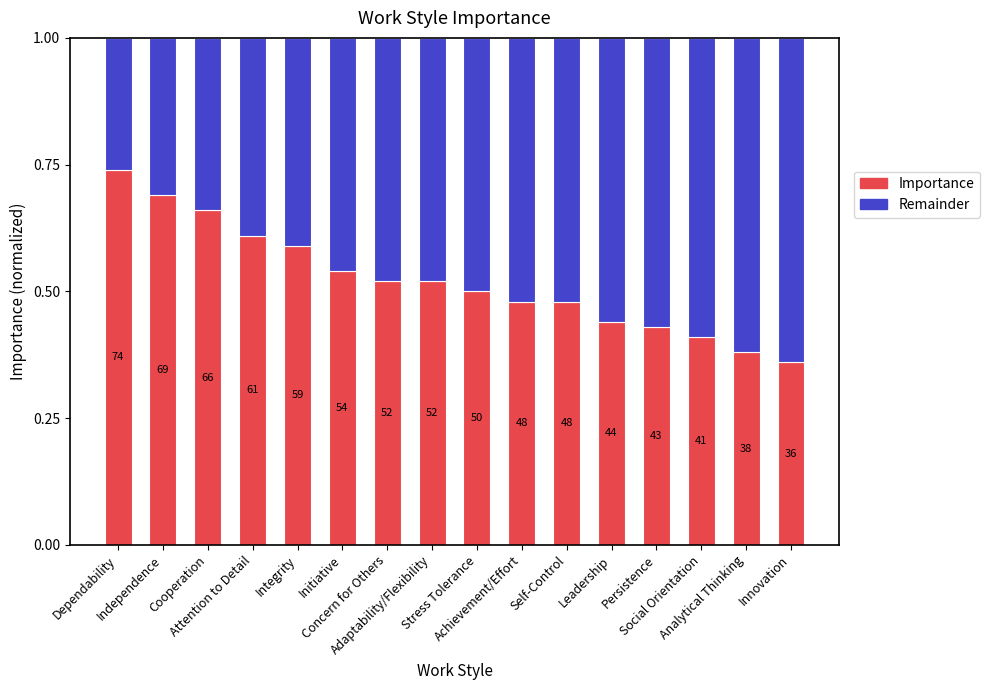

Are the bars horizontal?

No